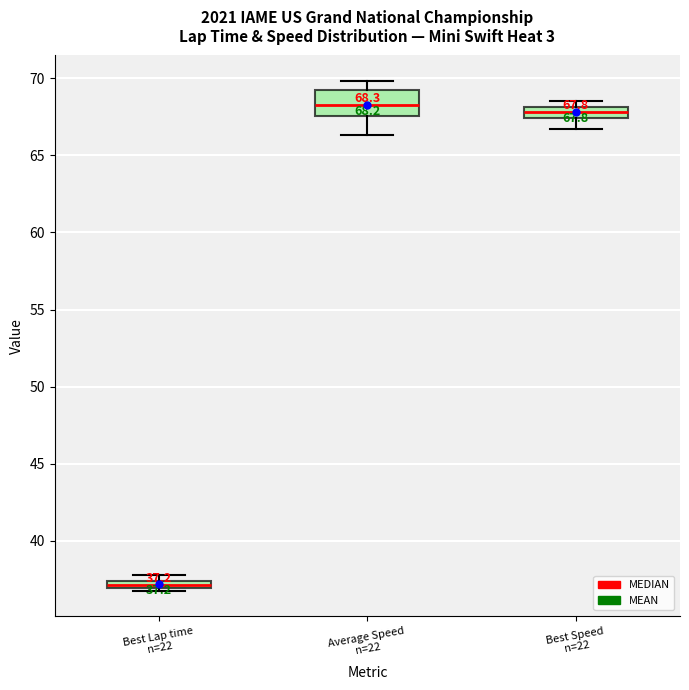

Which box has the lowest median line?

Best Lap time n=22